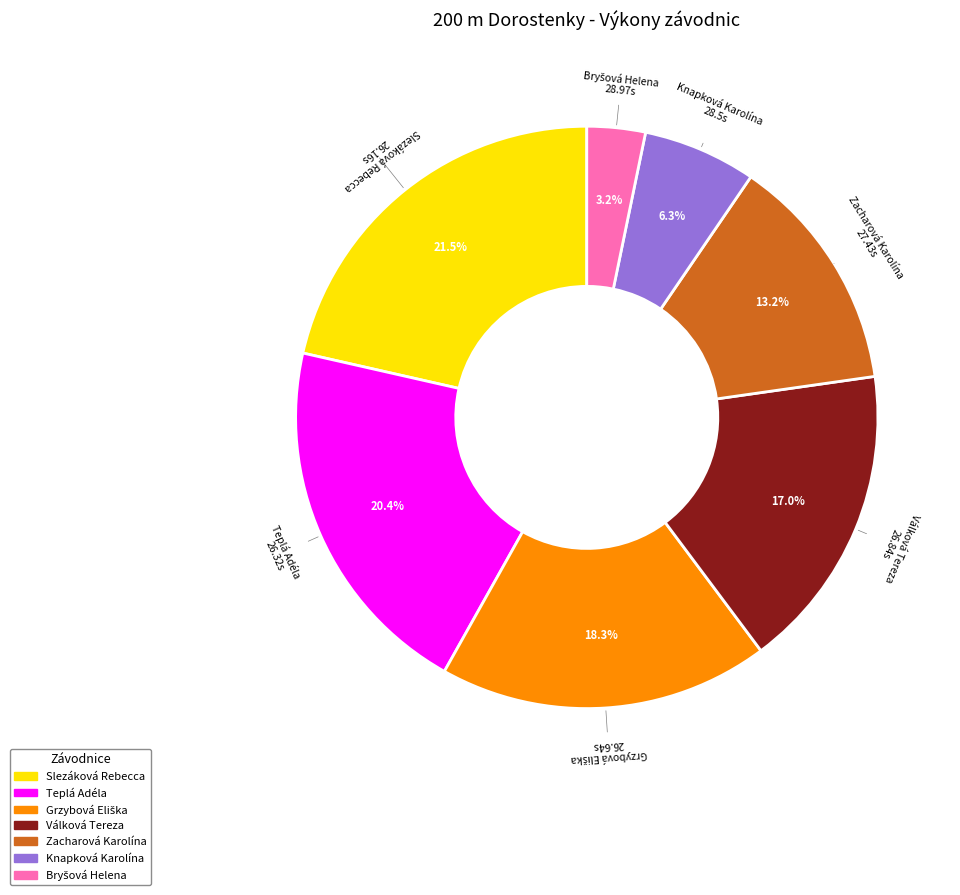

Does Slezáková Rebecca represent more than half of the total?

No